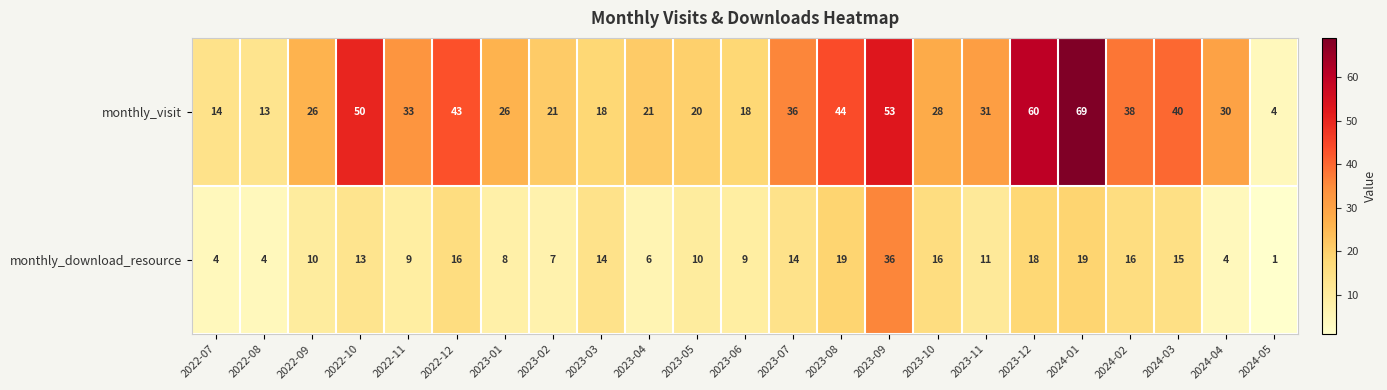

Which series has the largest total across all categories?

monthly_visit